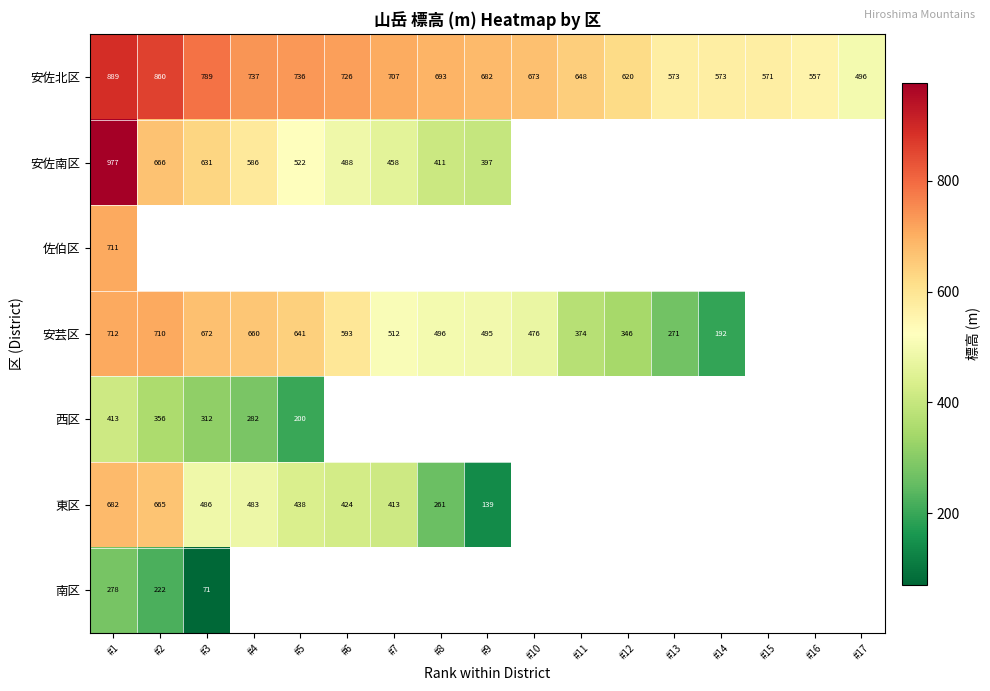

How many series are shown in this chart?

7